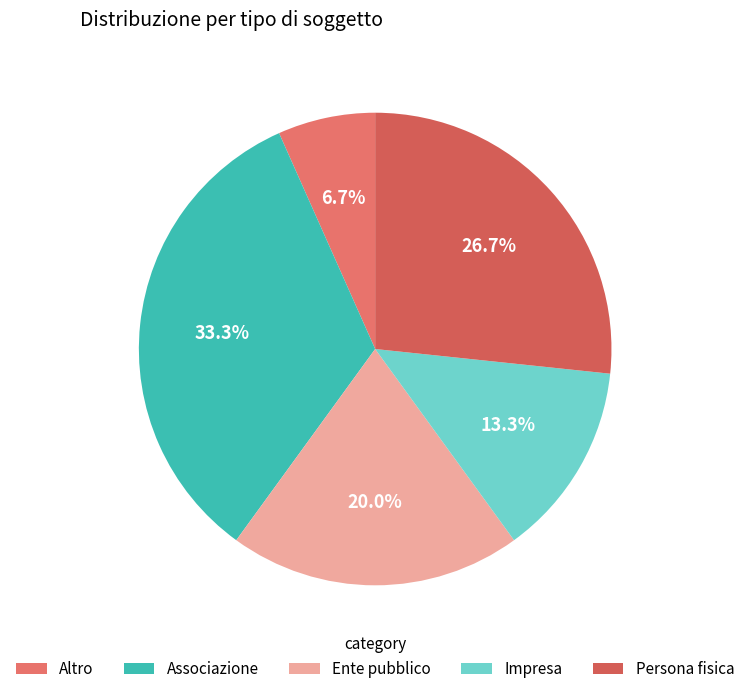

The Impresa slice represents 13% of the pie. True or false?

True